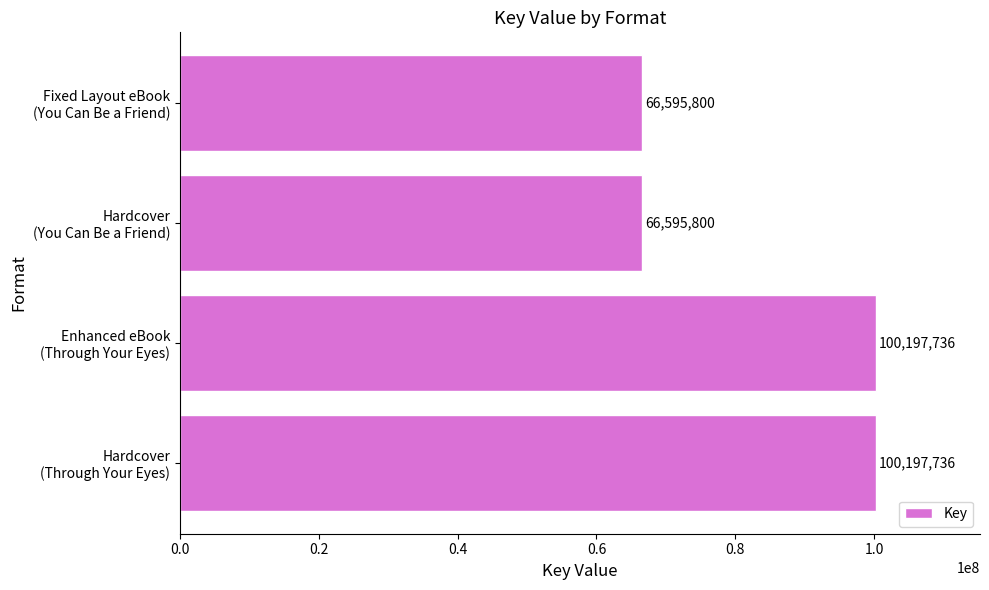

Are the bars horizontal?

Yes